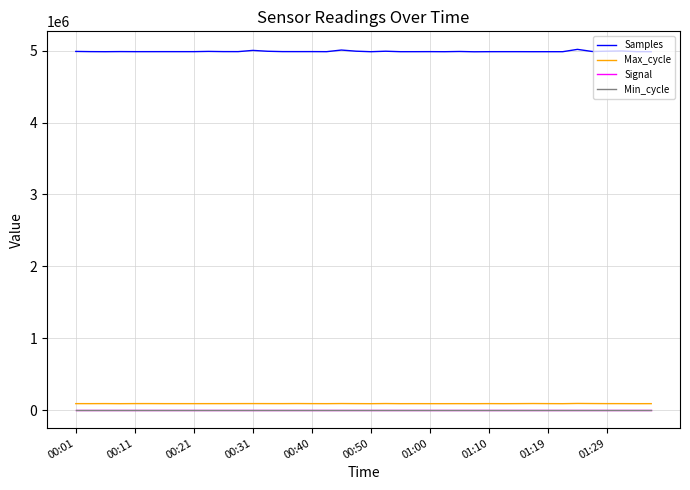

Which series has the widest spread of values?

Samples